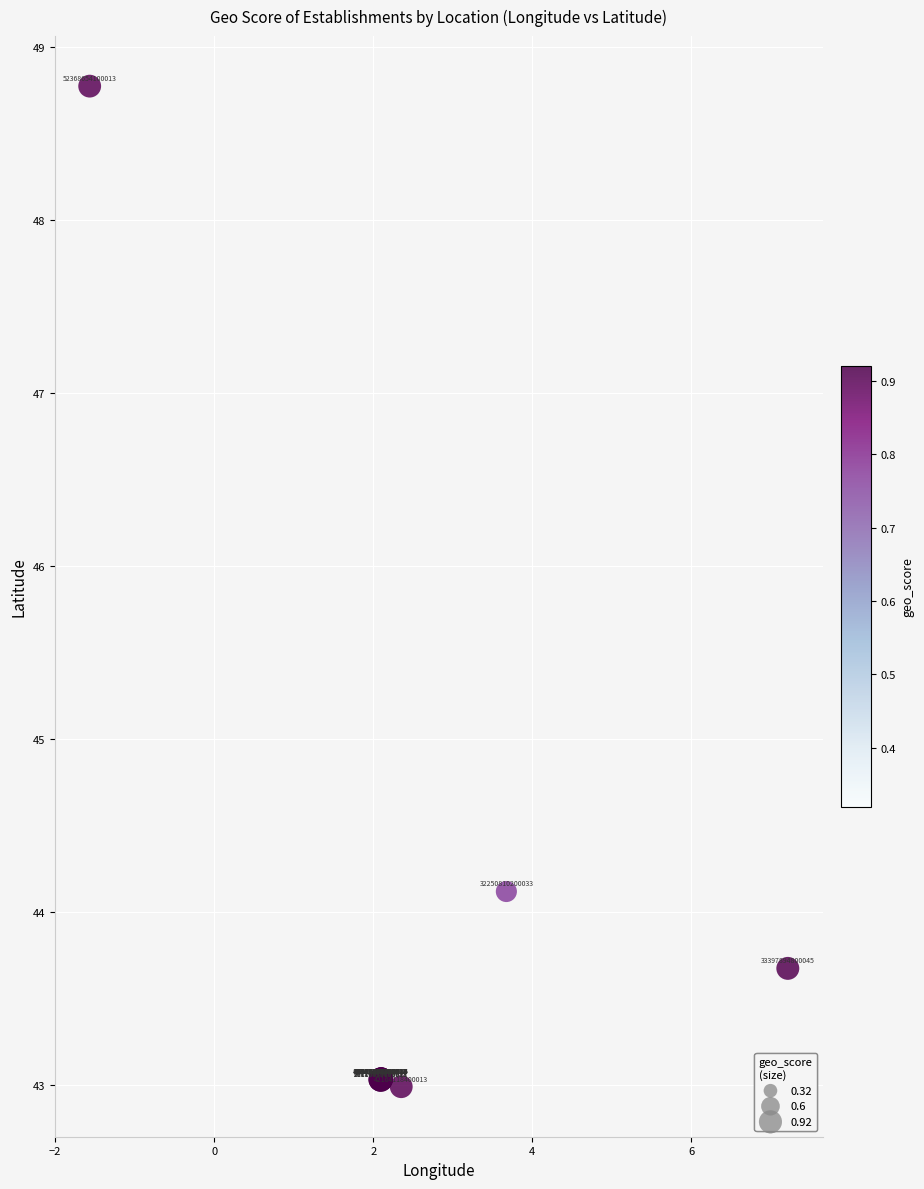

What Y value in the scatter plot is closest to 45?

44.1